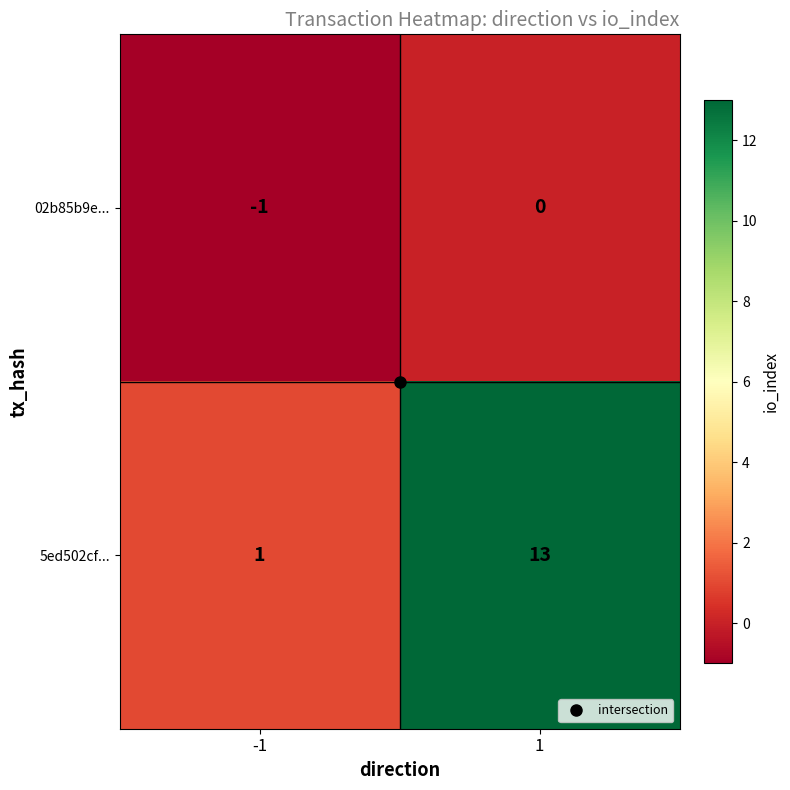

Which series has the widest spread of values?

5ed502cf...